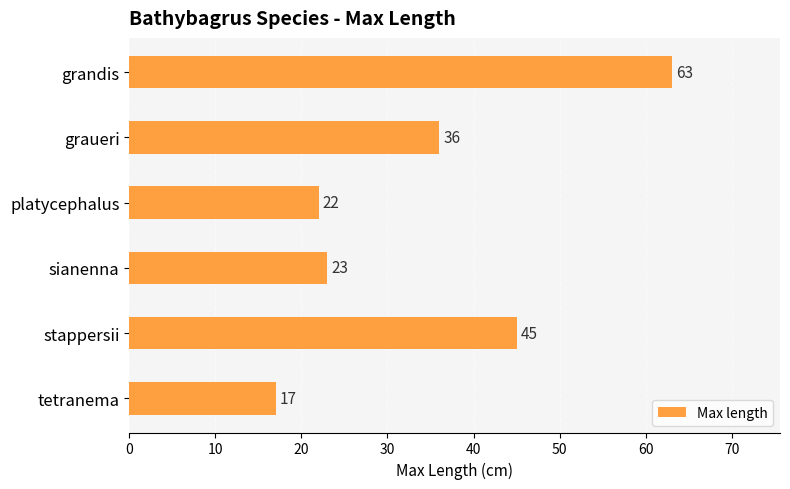

Rank the categories by value from highest to lowest.

grandis, stappersii, graueri, sianenna, platycephalus, tetranema